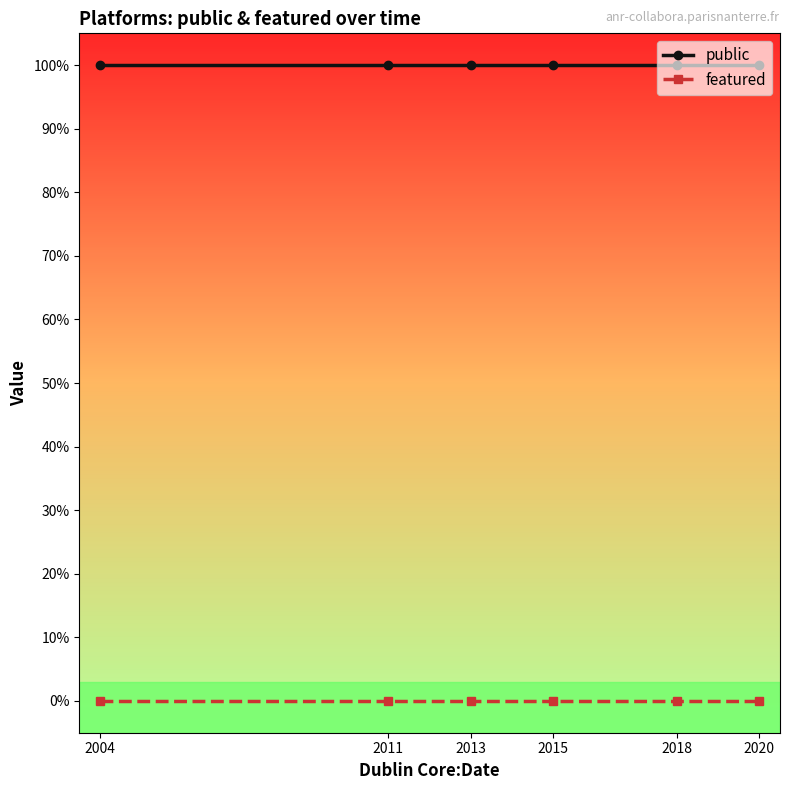

Between 2004 and 2011, which series saw the biggest shift?

public